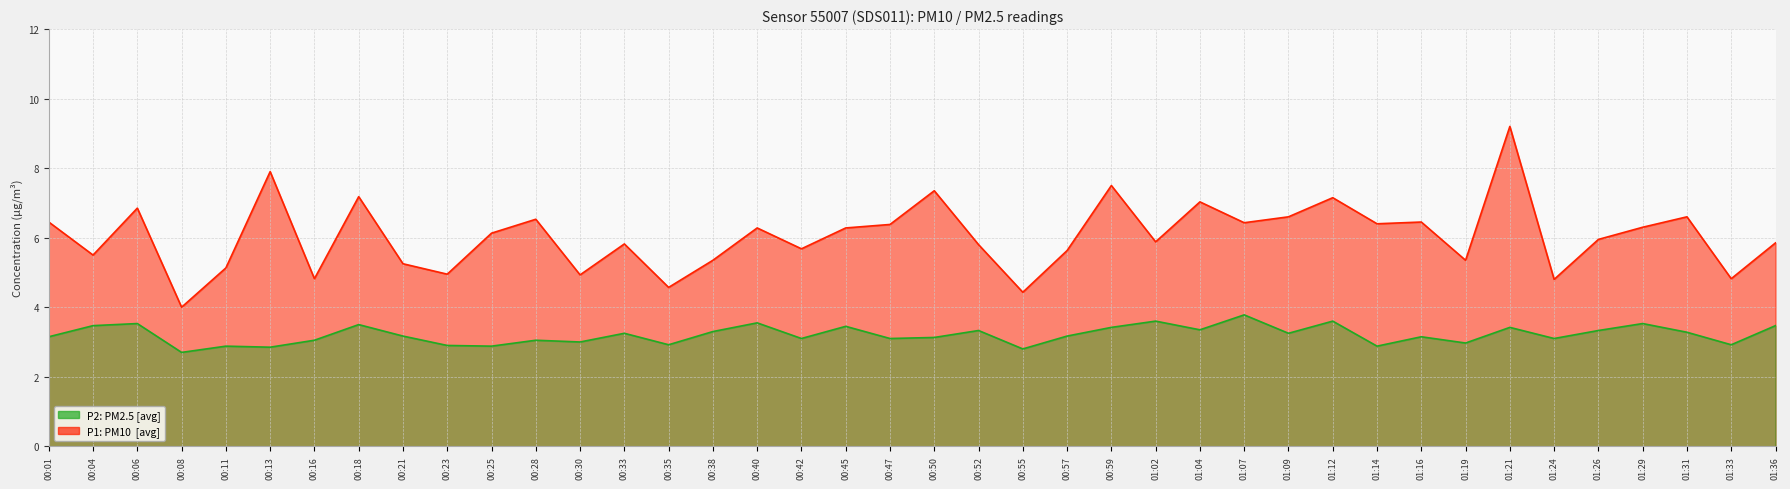

What is the difference between the P1 values at 01:24 and 00:59?

2.7